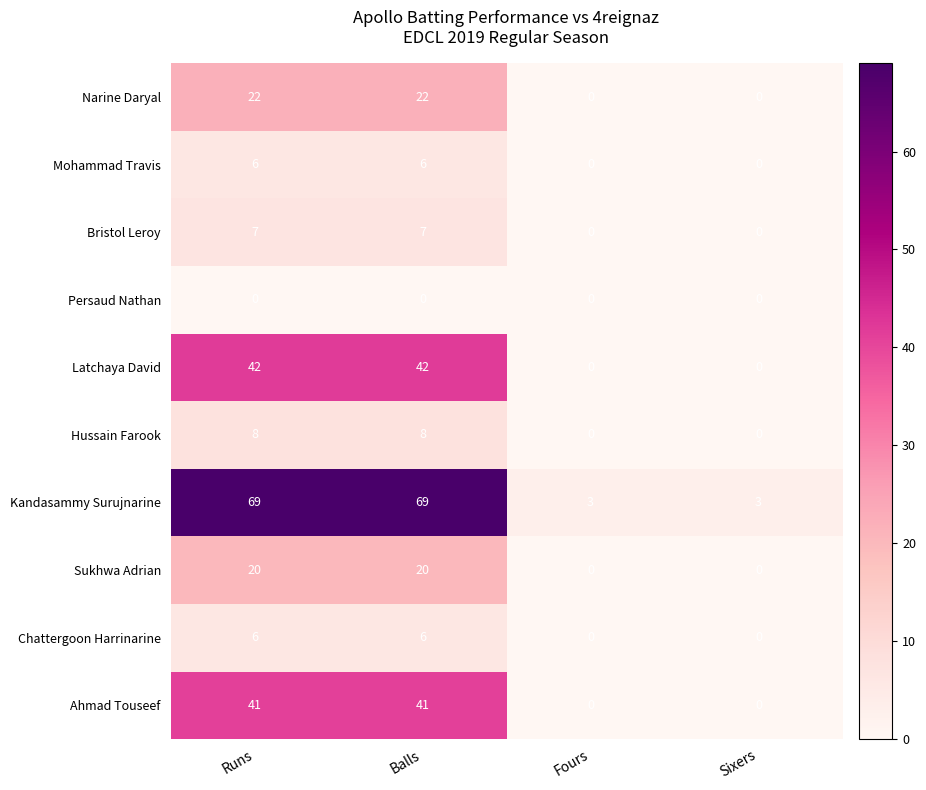

The Chattergoon Harrinarine series shows 10 at Runs. True or false?

False